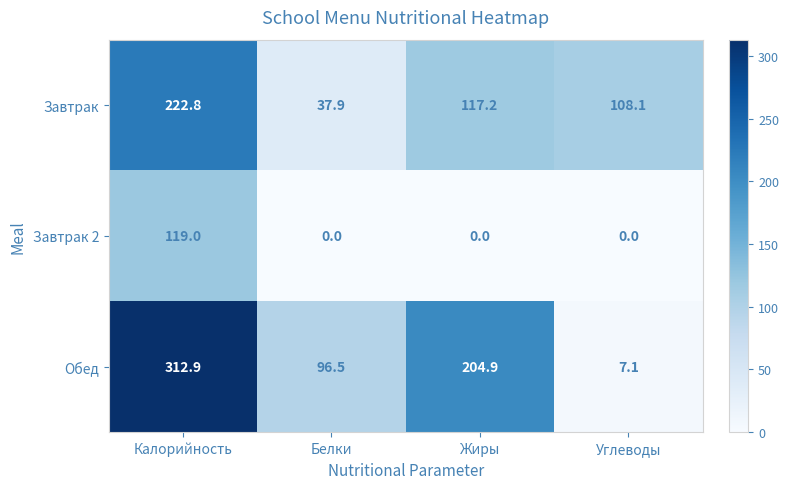

How many values in the Обед series exceed 204?

2